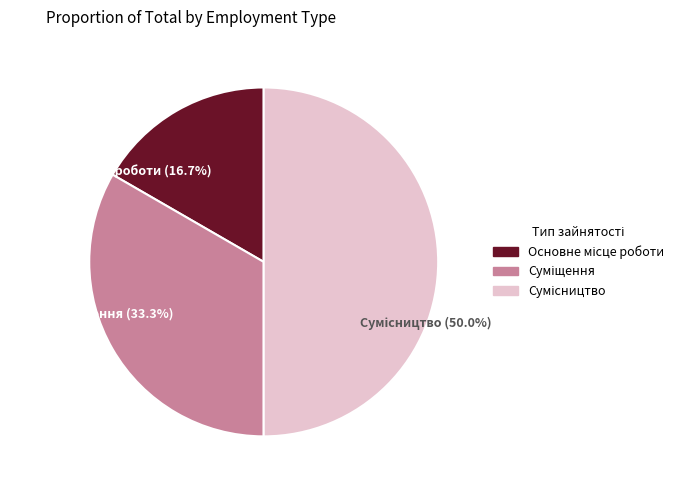

How many segments does this pie chart have?

3